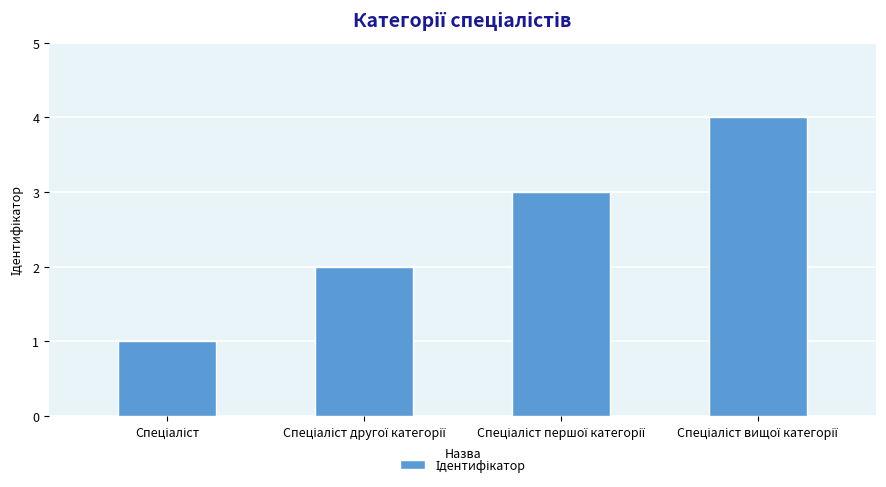

What is the maximum value shown in the chart?

4